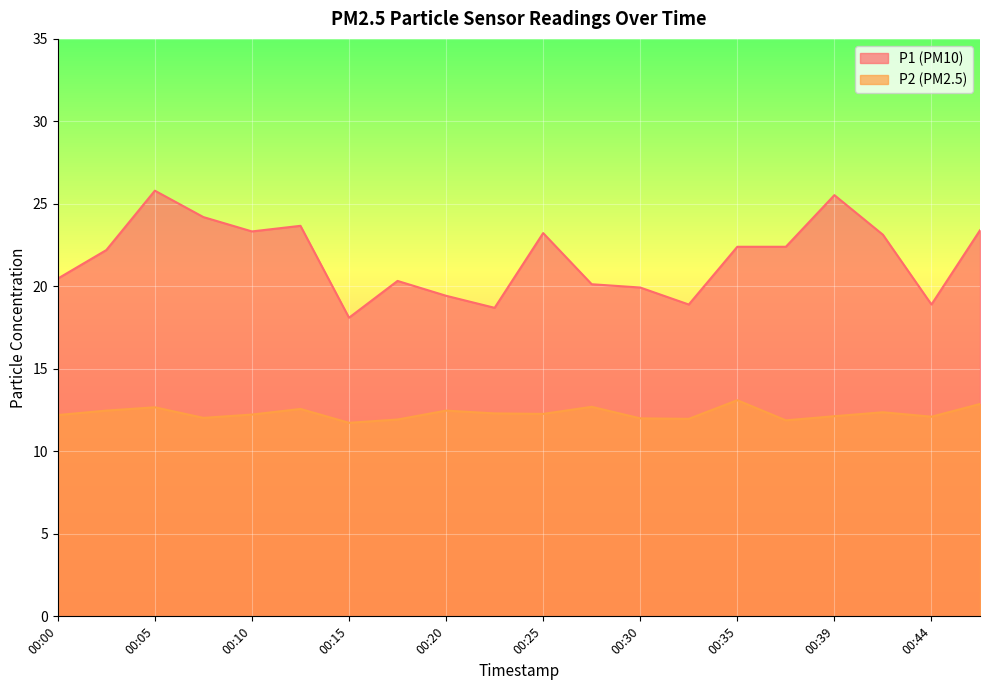

The P1 series shows 23.4 at 00:47. True or false?

True